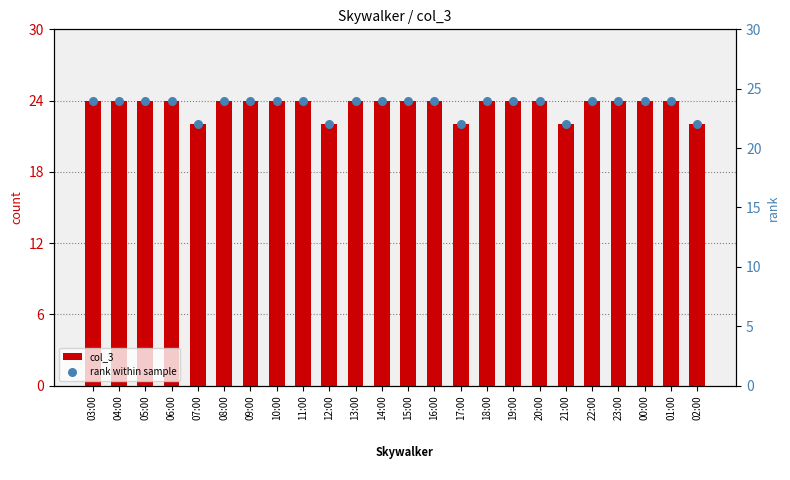

At which category is the sum across all series the highest?

03:00